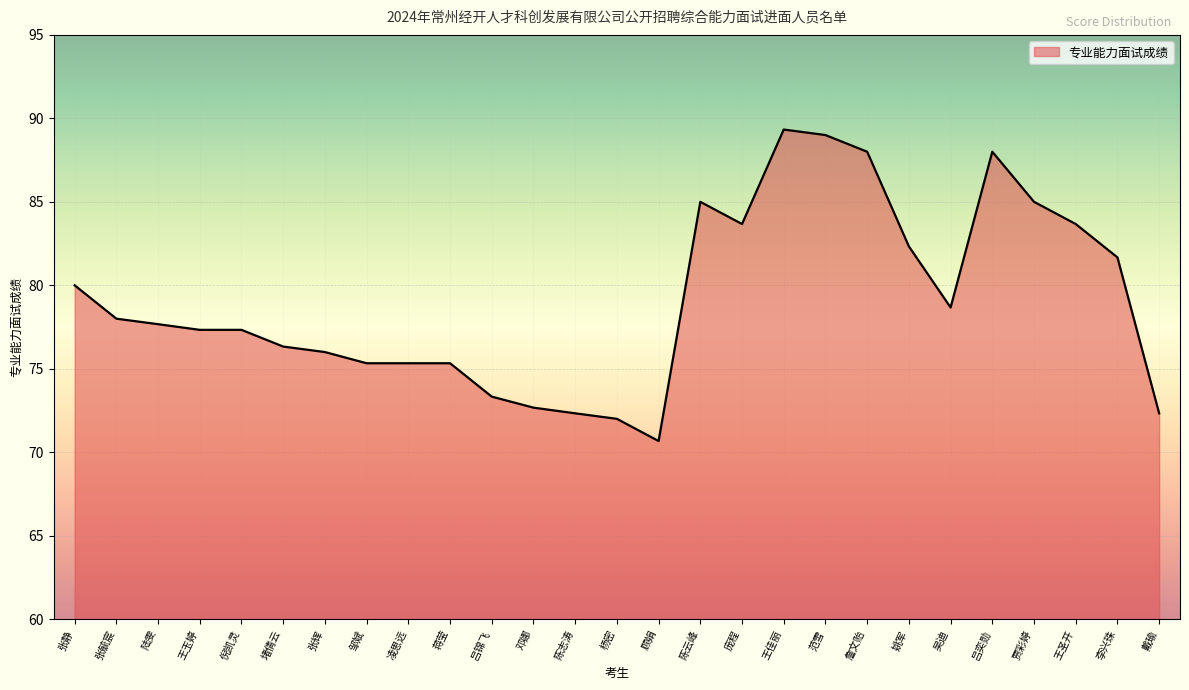

How many distinct data groups are displayed?

1